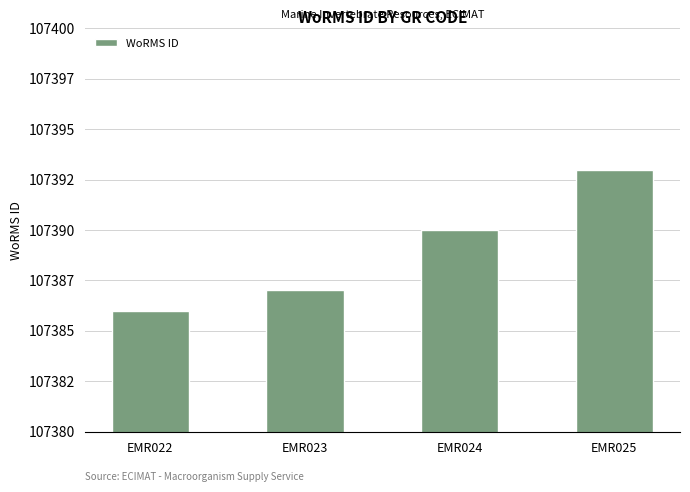

What value does the data have at EMR024?

107390